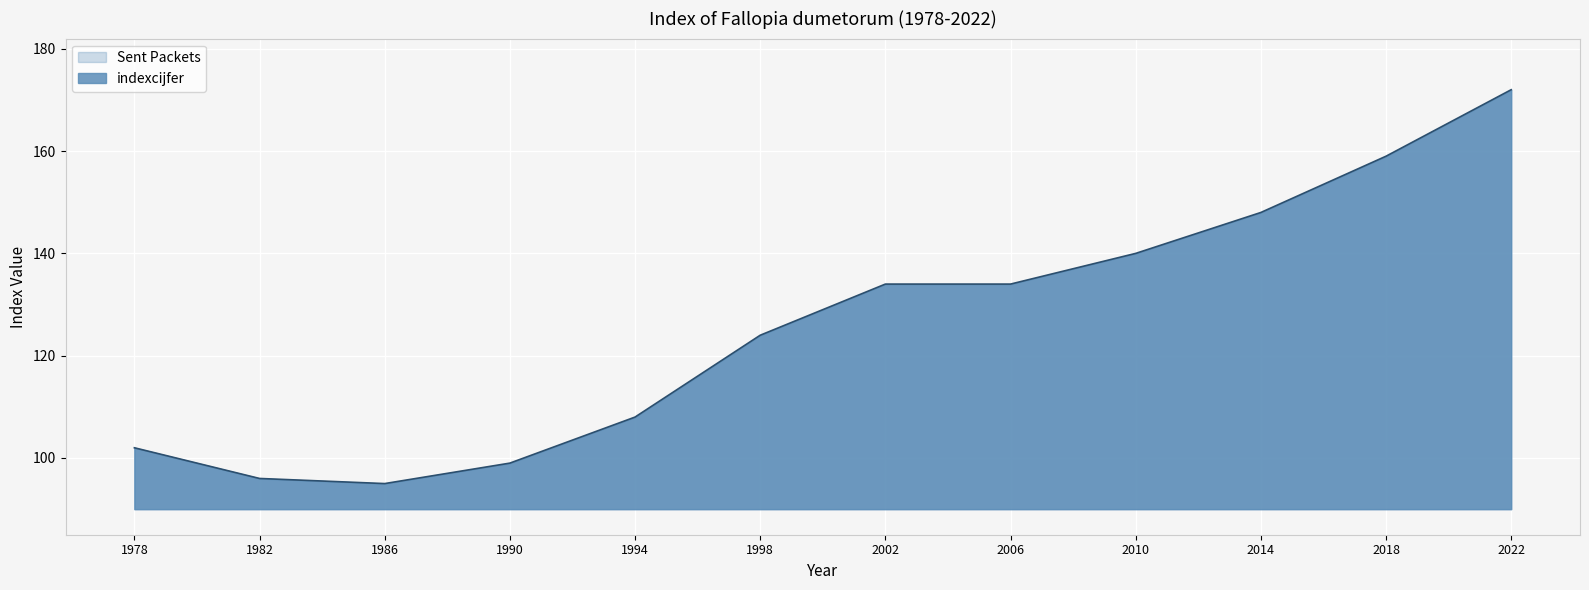

What is the approximate value at 2010, to the nearest 5?

140